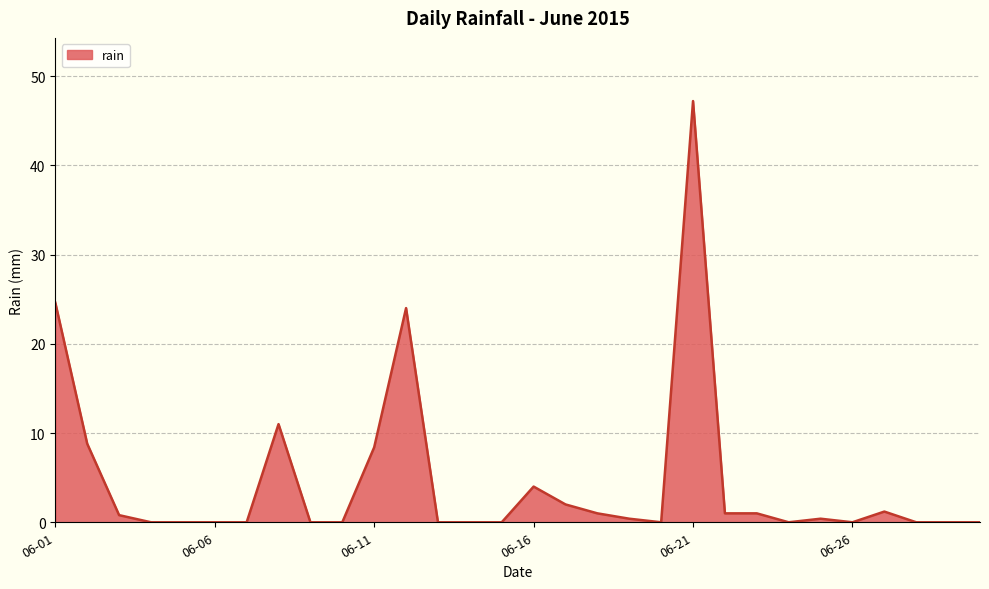

What is the average value?

4.5